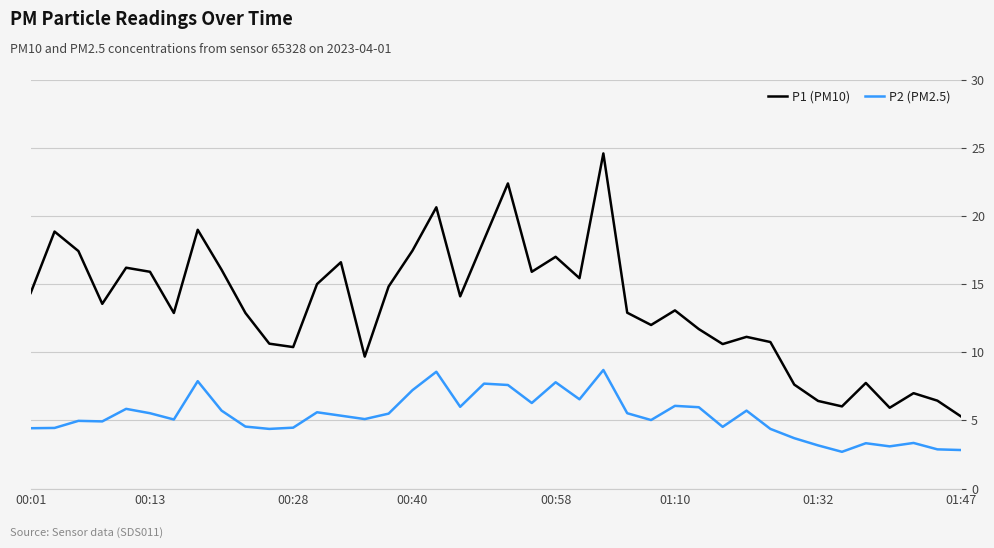

True or false: P1 (PM10) and P2 (PM2.5) cross at least once.

False